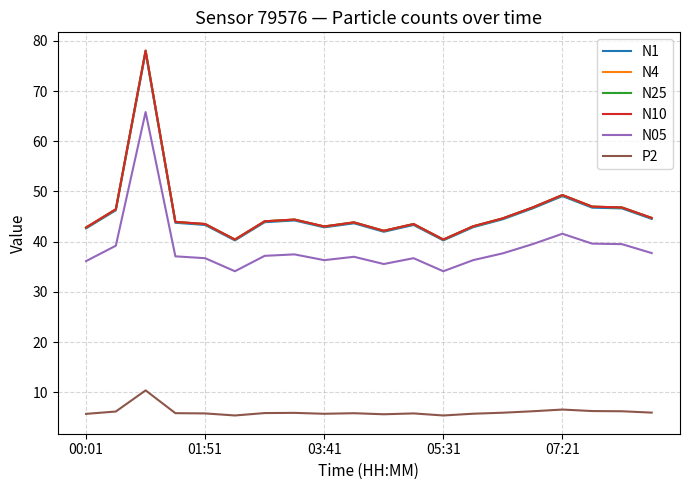

What is the maximum value shown in the chart?

78.1